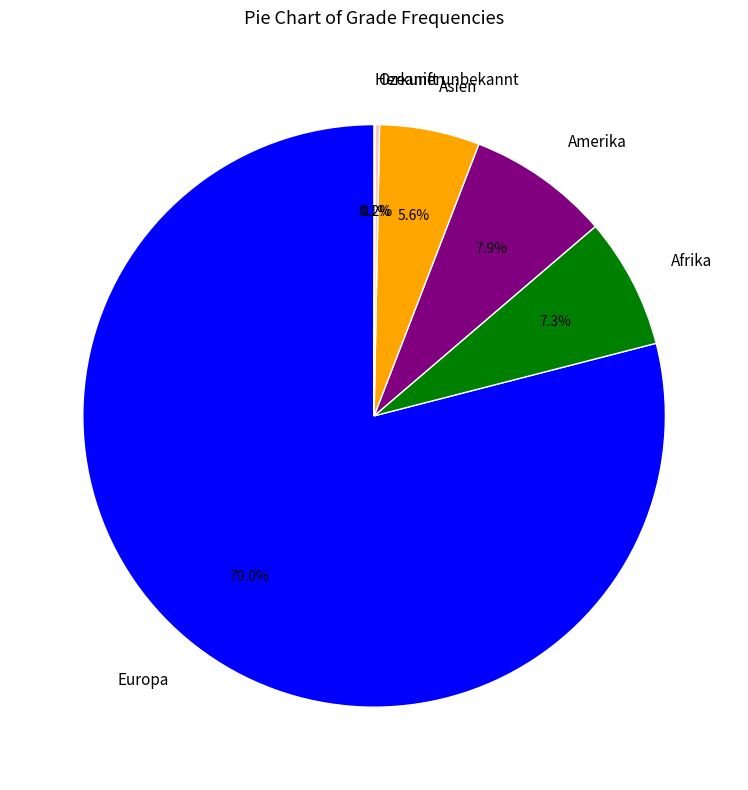

What is the largest slice in the pie chart?

Europa